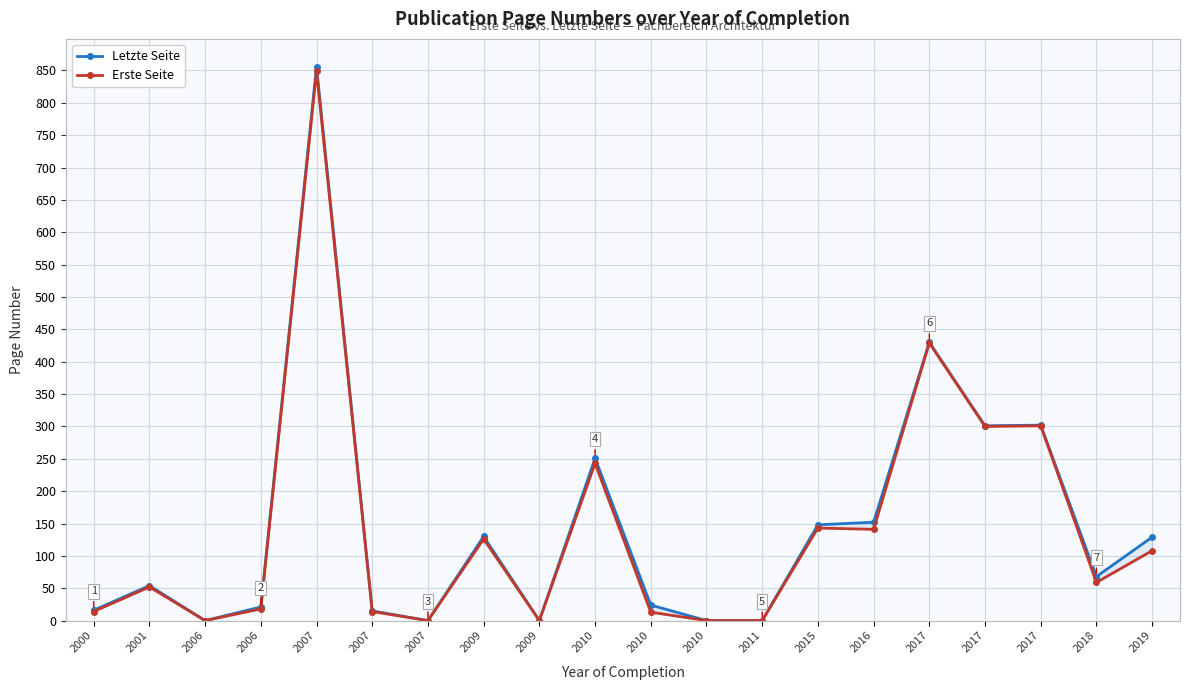

What is the sum of the Erste Seite values at 2009 and 2010?

13